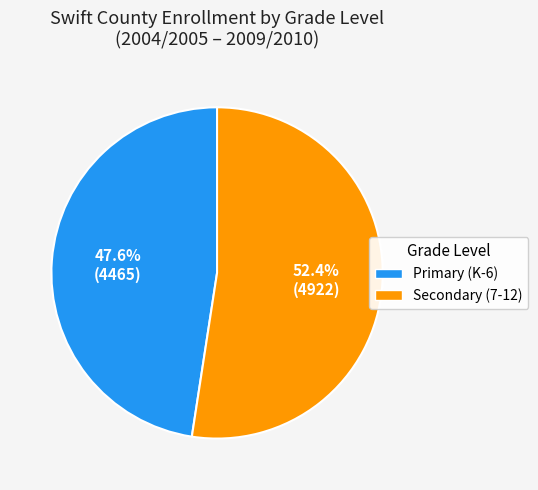

Which slice is the smallest?

Primary (K-6)